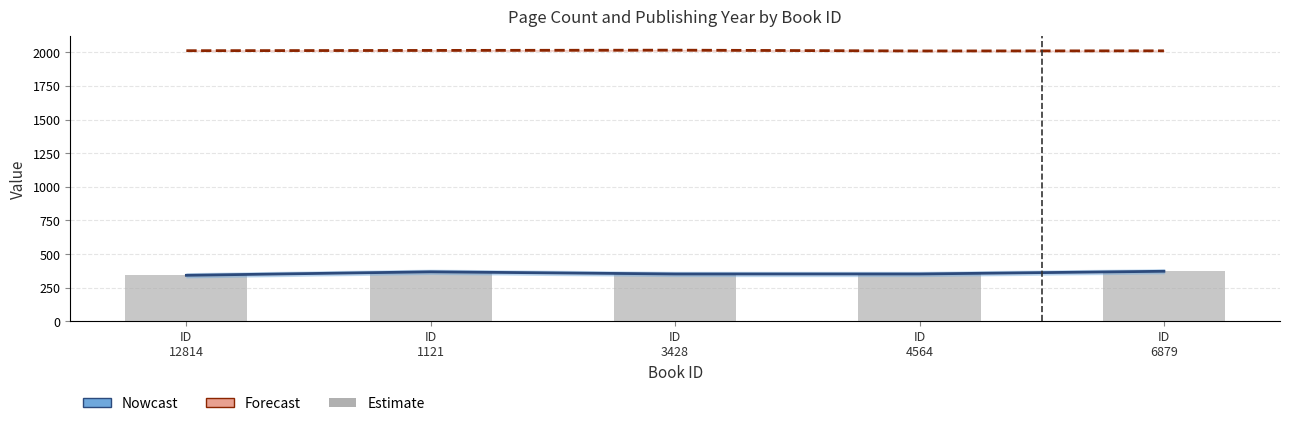

True or false: publishingYear has a value of 834 at ID
4564.

False